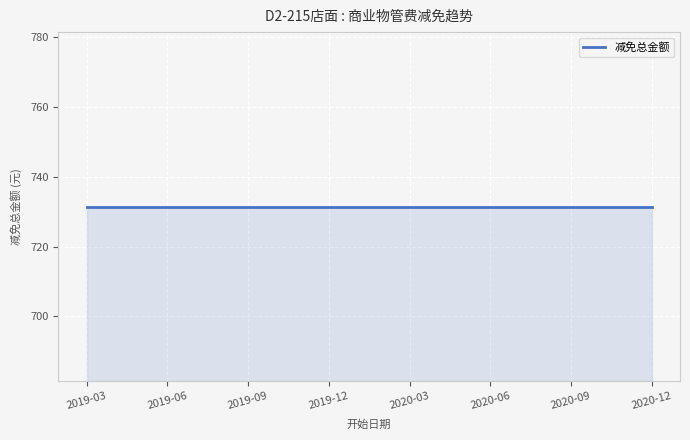

True or false: 减免总金额 and 减免比例 cross at least once.

False